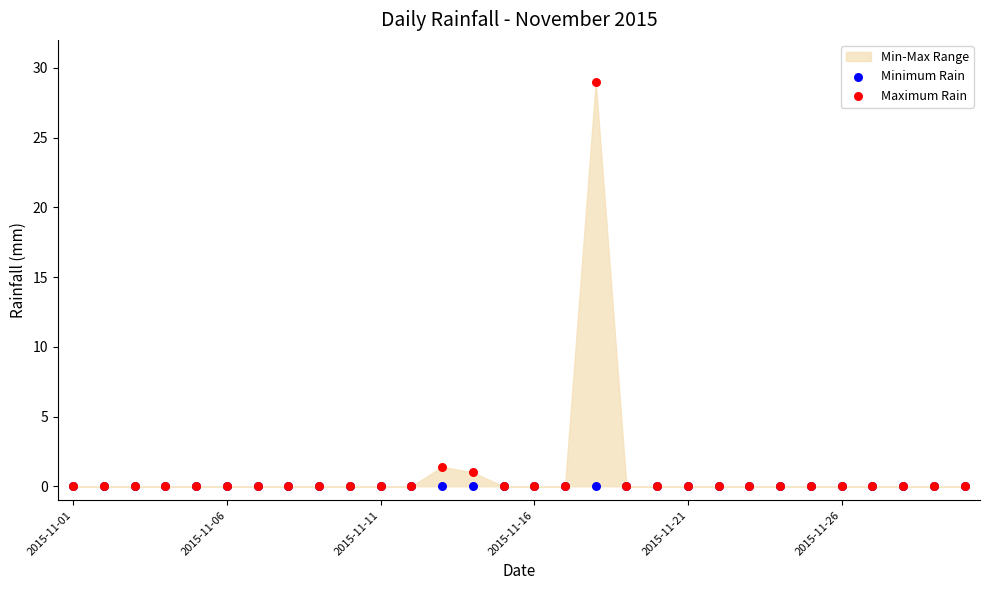

In the Maximum Rain series, what Y value is closest to 14?

1.4